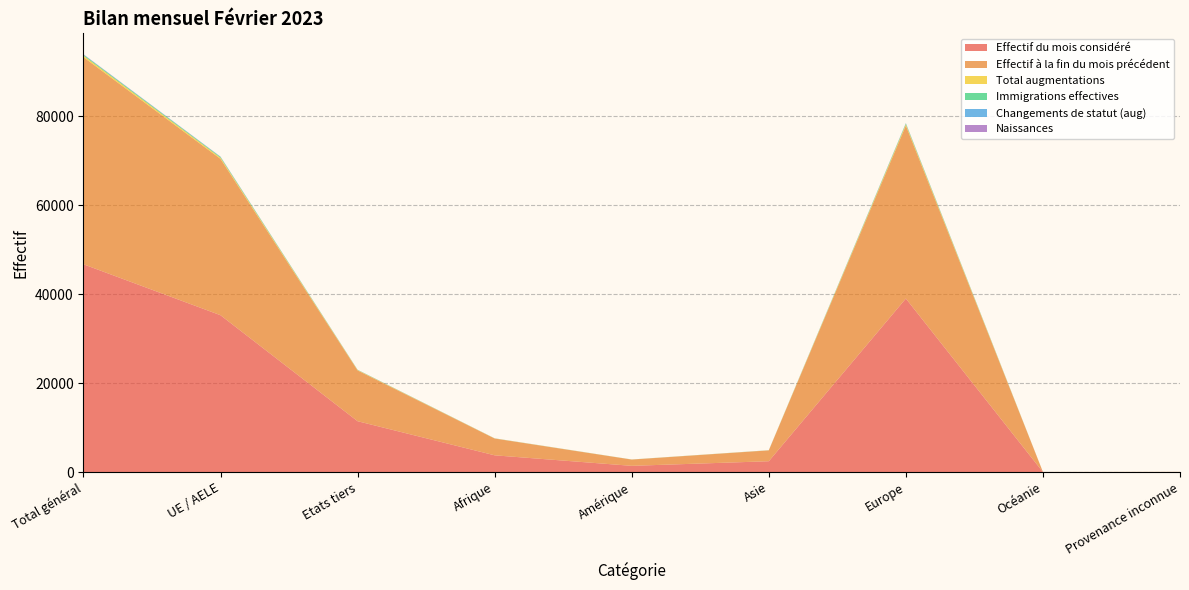

Reading right to left, transcribe all the data shown in this chart.

Effectif du mois considéré: Provenance inconnue=29	Océanie=23	Europe=39042	Asie=2453	Amérique=1417	Afrique=3783	Etats tiers=11456	UE / AELE=35291	Total général=46747
Effectif à la fin du mois précédent: Provenance inconnue=30	Océanie=23	Europe=38904	Asie=2442	Amérique=1410	Afrique=3776	Etats tiers=11422	UE / AELE=35163	Total général=46585
Total augmentations: Provenance inconnue=0	Océanie=0	Europe=283	Asie=21	Amérique=12	Afrique=28	Etats tiers=83	UE / AELE=261	Total général=344
Immigrations effectives: Provenance inconnue=0	Océanie=0	Europe=174	Asie=12	Amérique=8	Afrique=13	Etats tiers=44	UE / AELE=163	Total général=207
Changements de statut (aug): Provenance inconnue=0	Océanie=0	Europe=46	Asie=2	Amérique=3	Afrique=4	Etats tiers=11	UE / AELE=44	Total général=55
Naissances: Provenance inconnue=0	Océanie=0	Europe=39	Asie=4	Amérique=1	Afrique=5	Etats tiers=15	UE / AELE=34	Total général=49